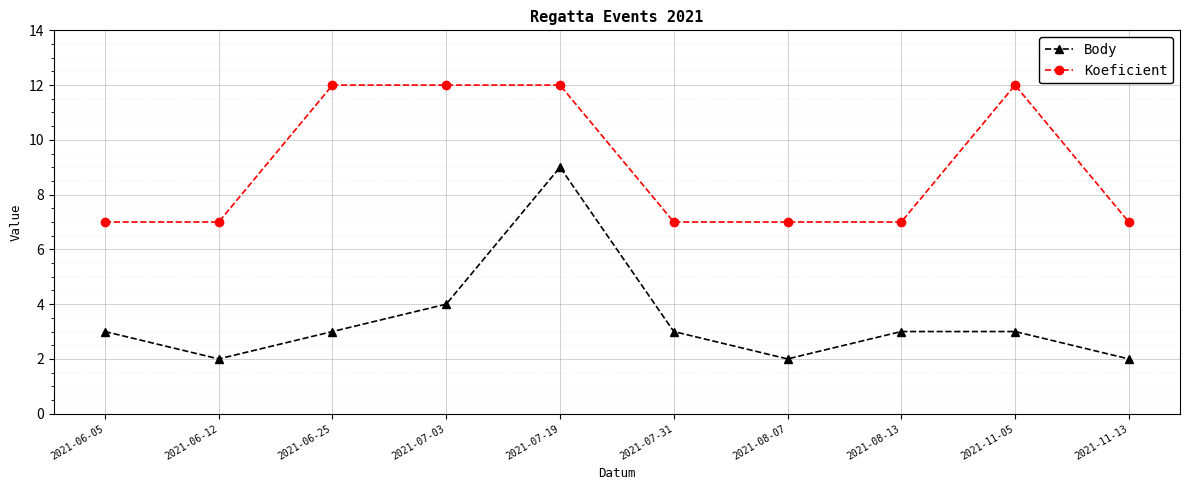

What are all the series names shown in the legend?

Body, Koeficient